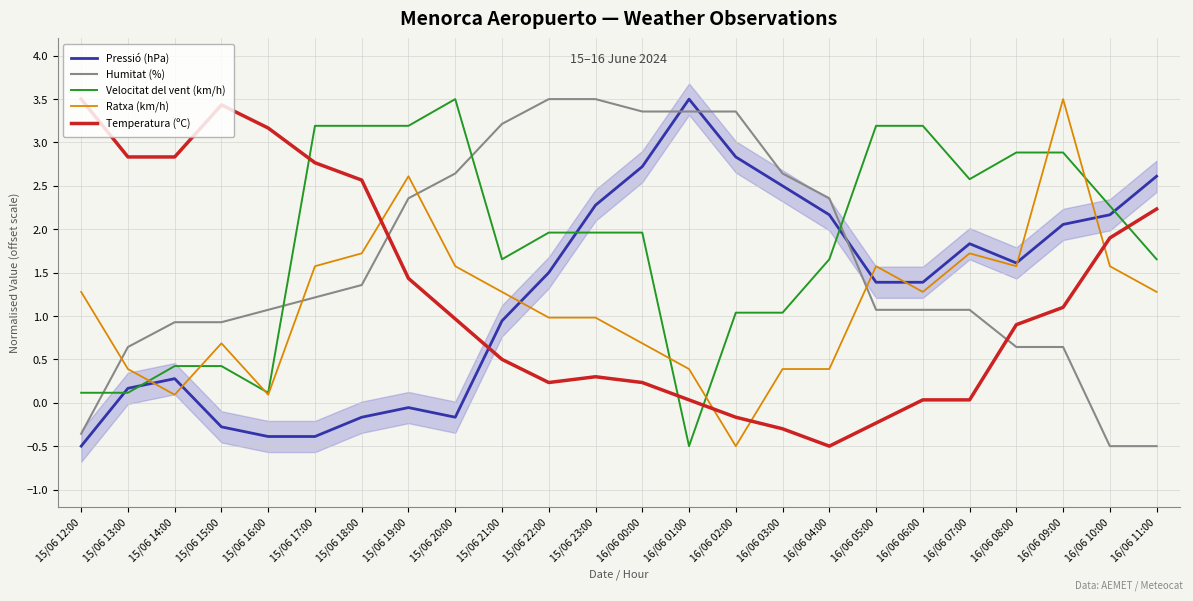

What is the average value of the Temperatura (ºC) series?

1.2